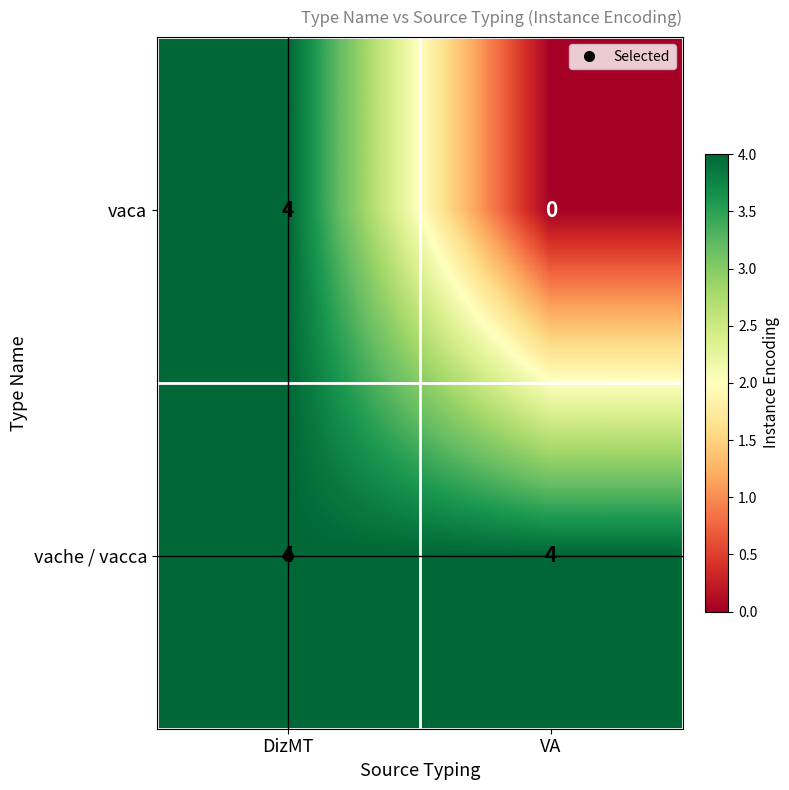

True or false: vaca has a value of 0 at VA.

True